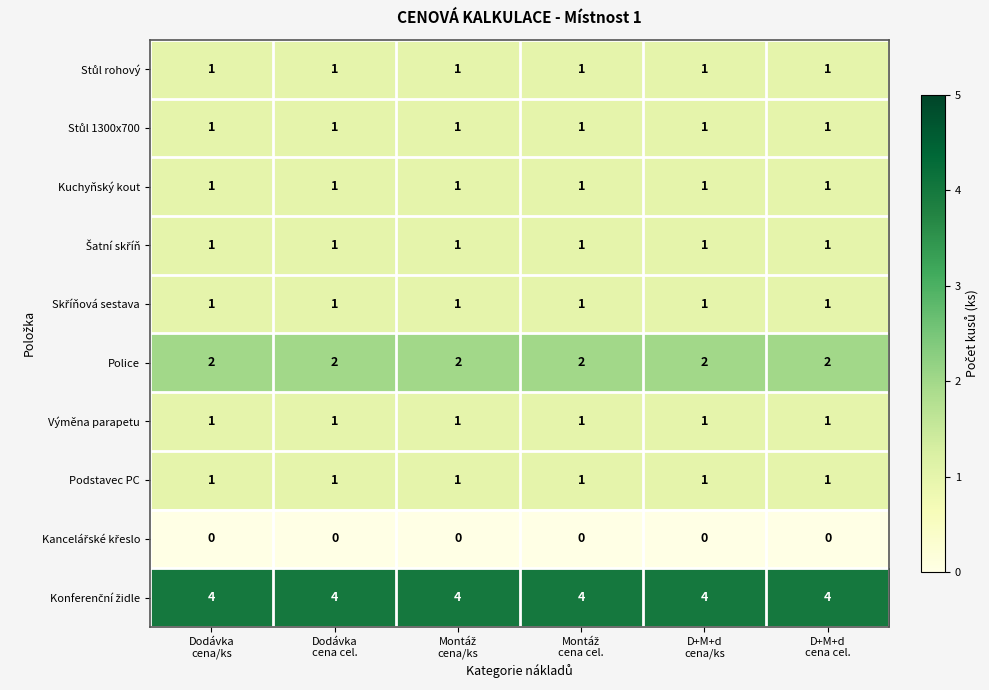

At how many categories does at least one series exceed 1?

6